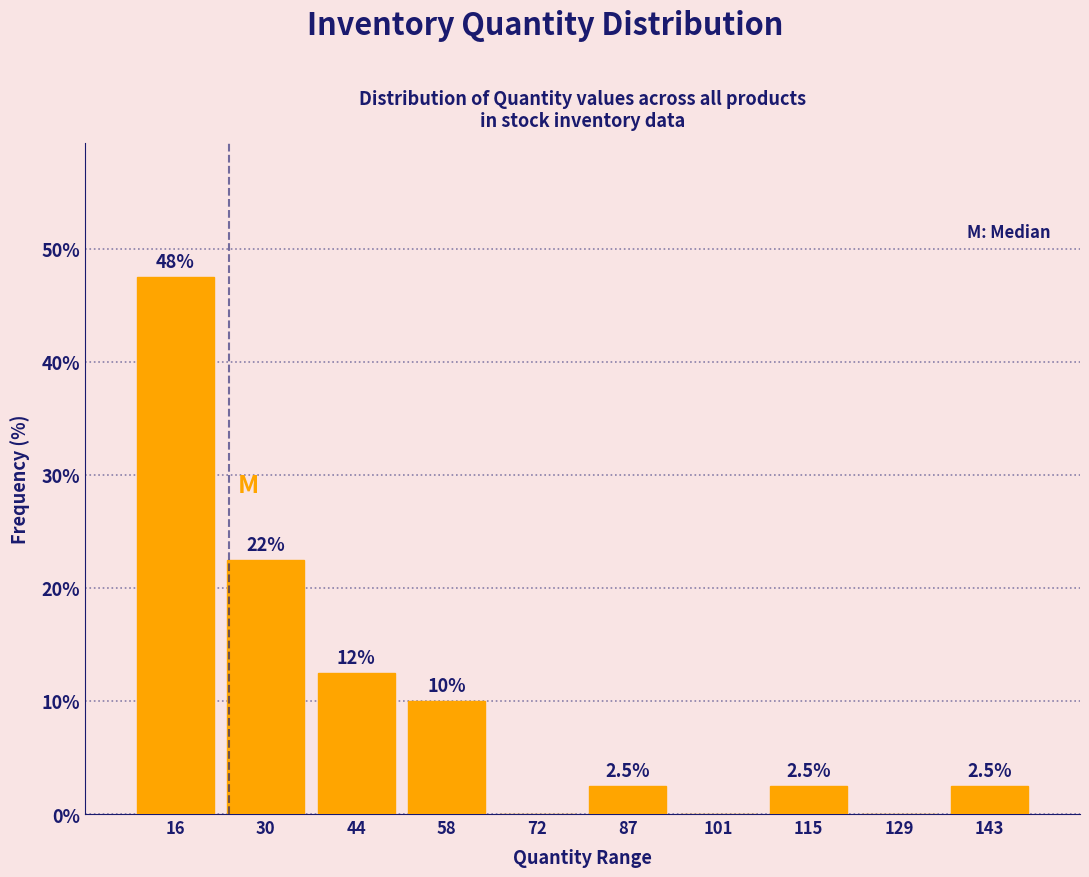

Over which range of the x-axis is the bar tallest?

9.0 to 23.2